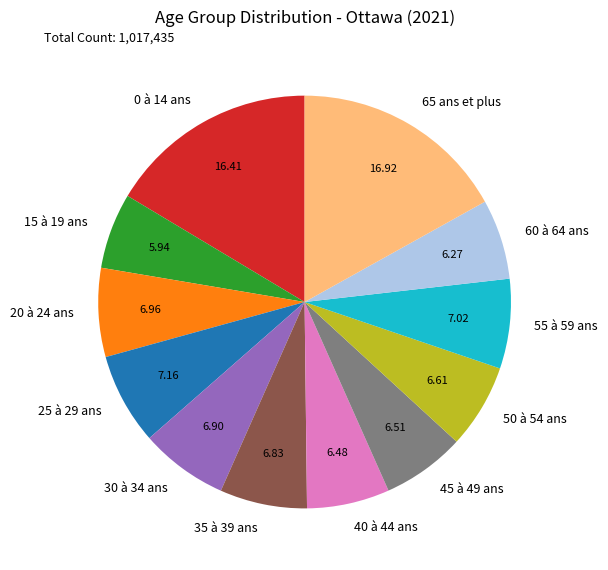

Does any single category account for the majority?

No